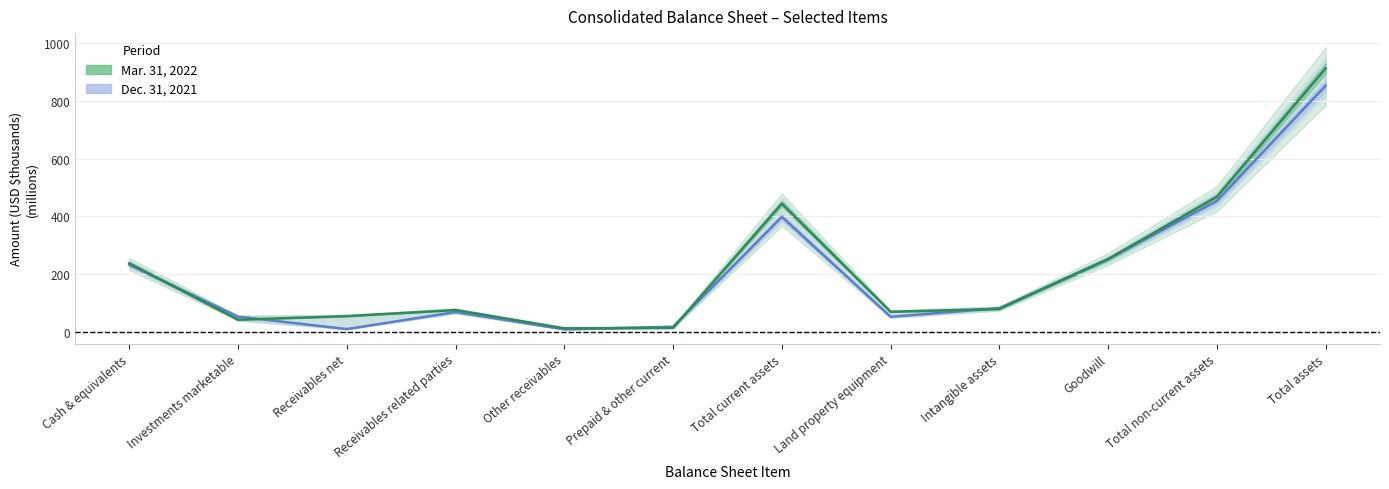

Where is the first local minimum for Mar. 31, 2022?

Investments marketable